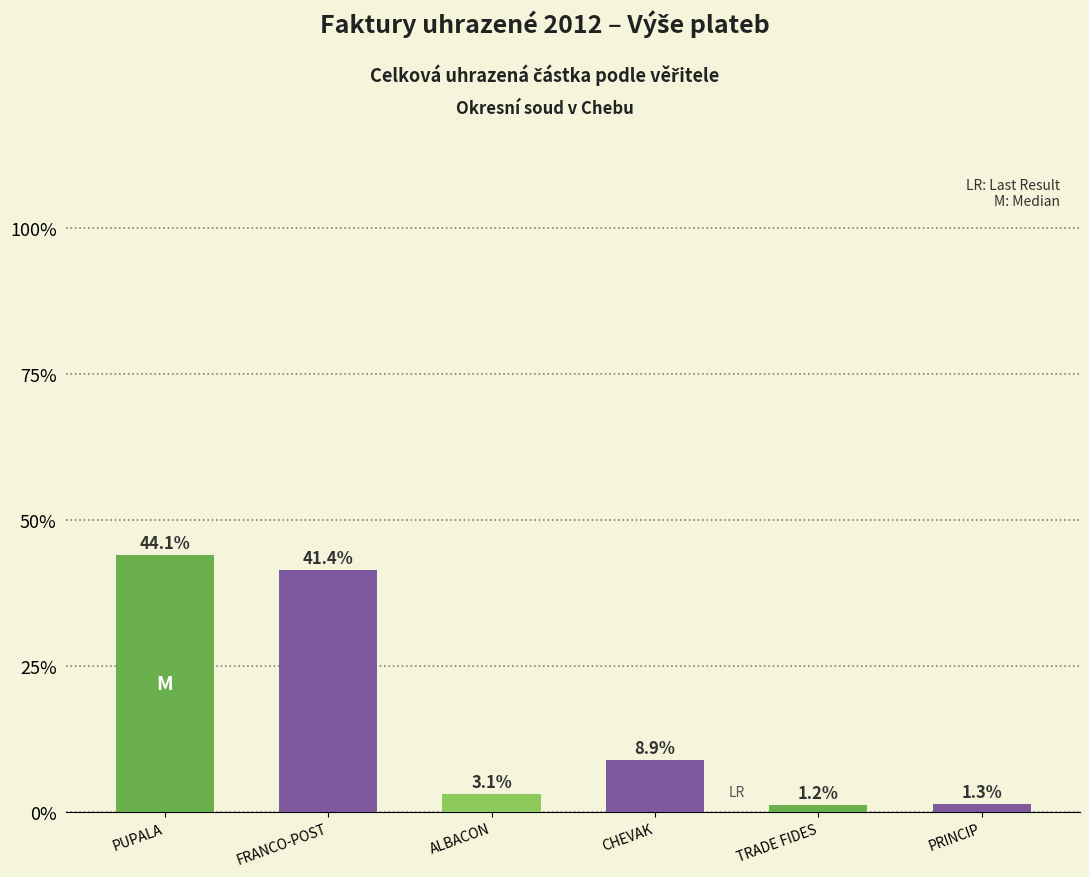

Rank the categories by value from lowest to highest.

TRADE FIDES, PRINCIP, ALBACON, CHEVAK, FRANCO-POST, PUPALA